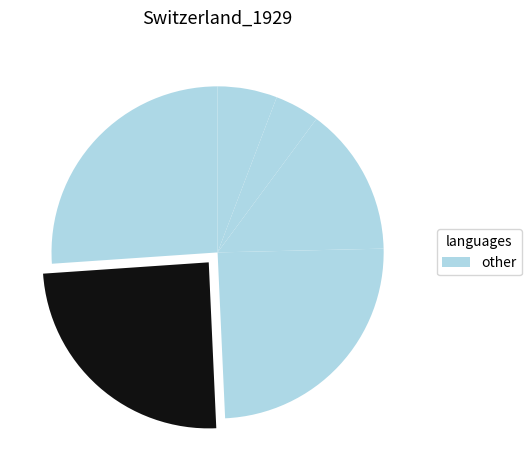

How many segments does this pie chart have?

6